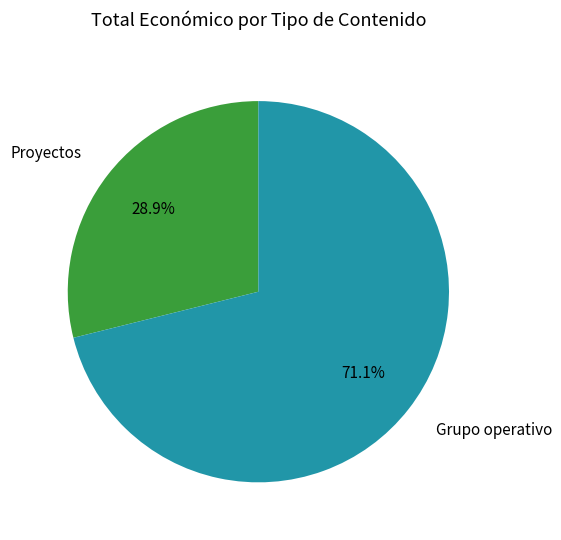

To the nearest percent, what is the difference between the largest and smallest slice percentages?

42%